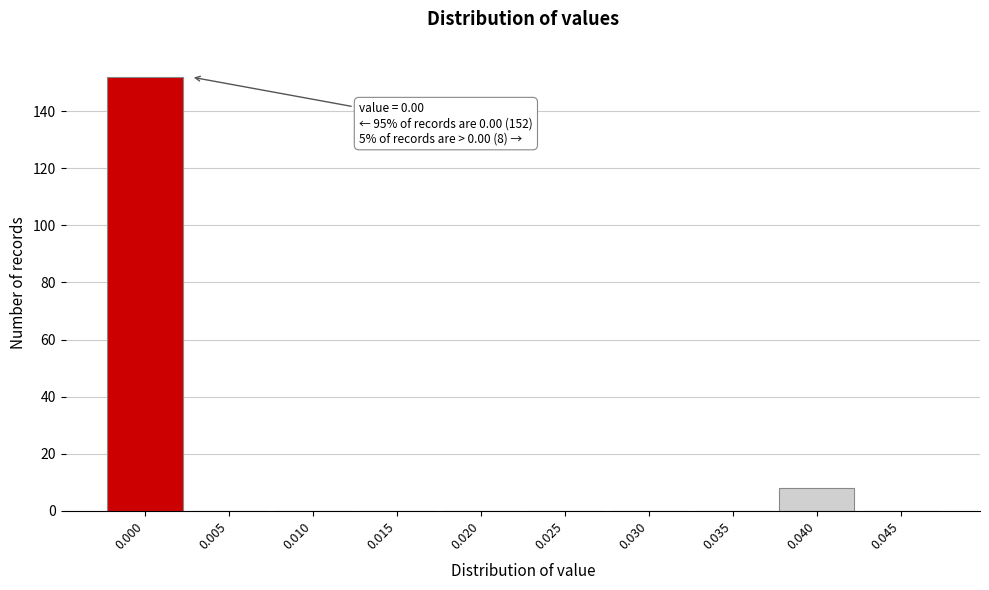

Reading left to right, what are all the values shown in this chart?

0.000=152	0.005=0	0.010=0	0.015=0	0.020=0	0.025=0	0.030=0	0.035=0	0.040=8	0.045=0